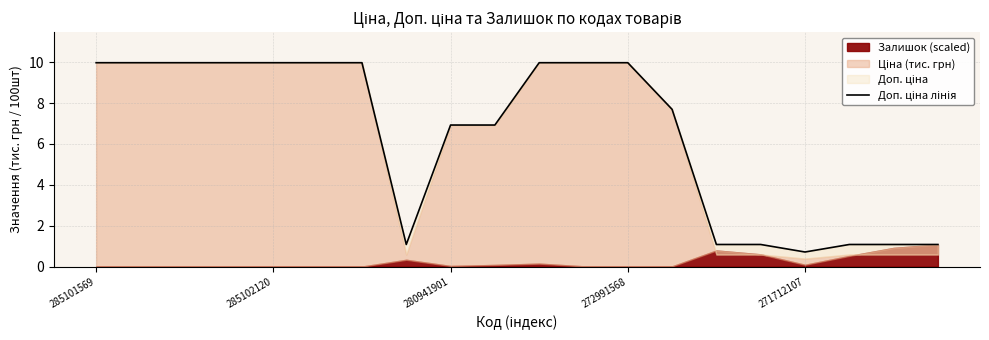

What is the label of the 5th point from the right?

15